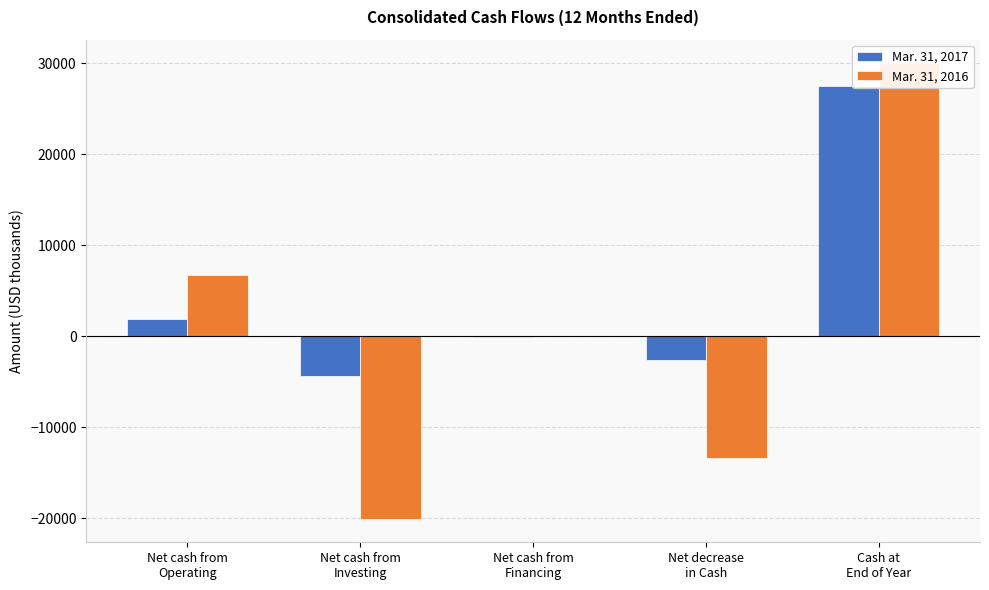

What is the difference between the maximum and minimum values in the Mar. 31, 2017 series?

31899